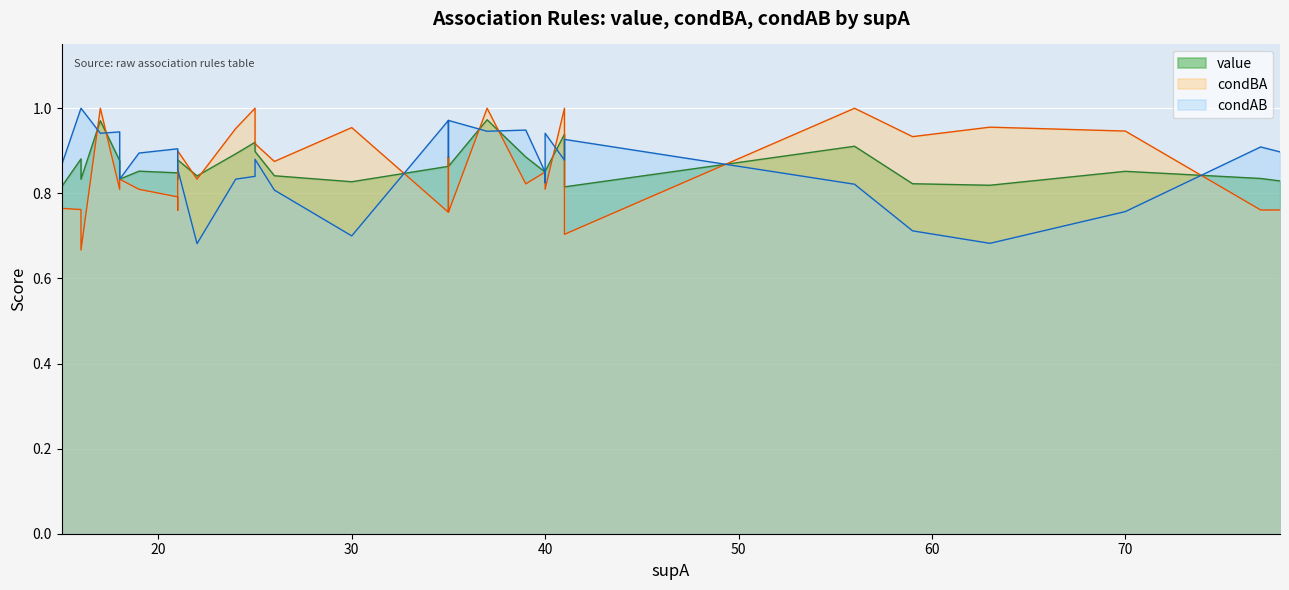

What is the spread (max minus min) of values at 15?

0.1